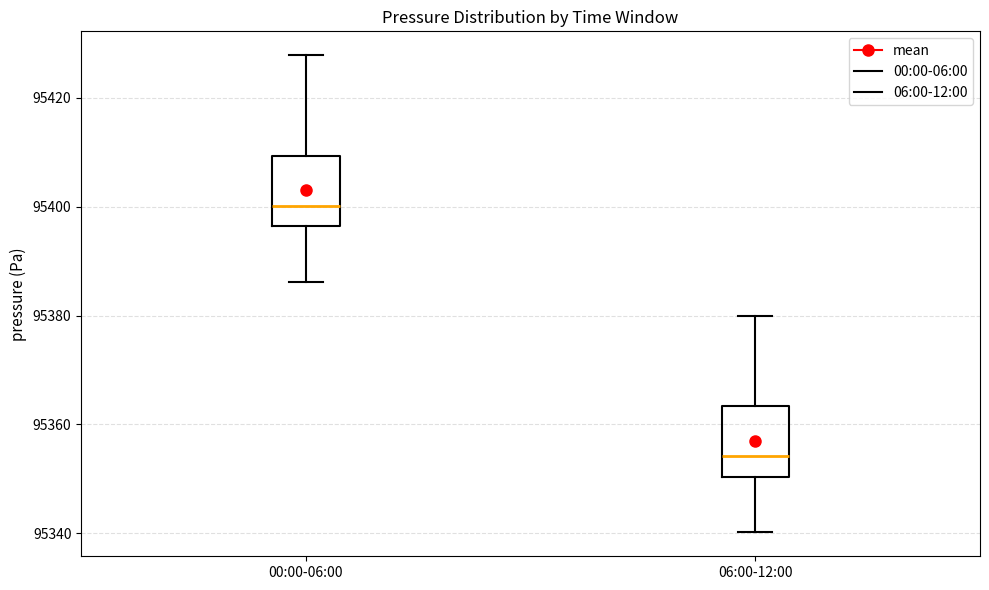

Which box's median line is the highest?

00:00-06:00